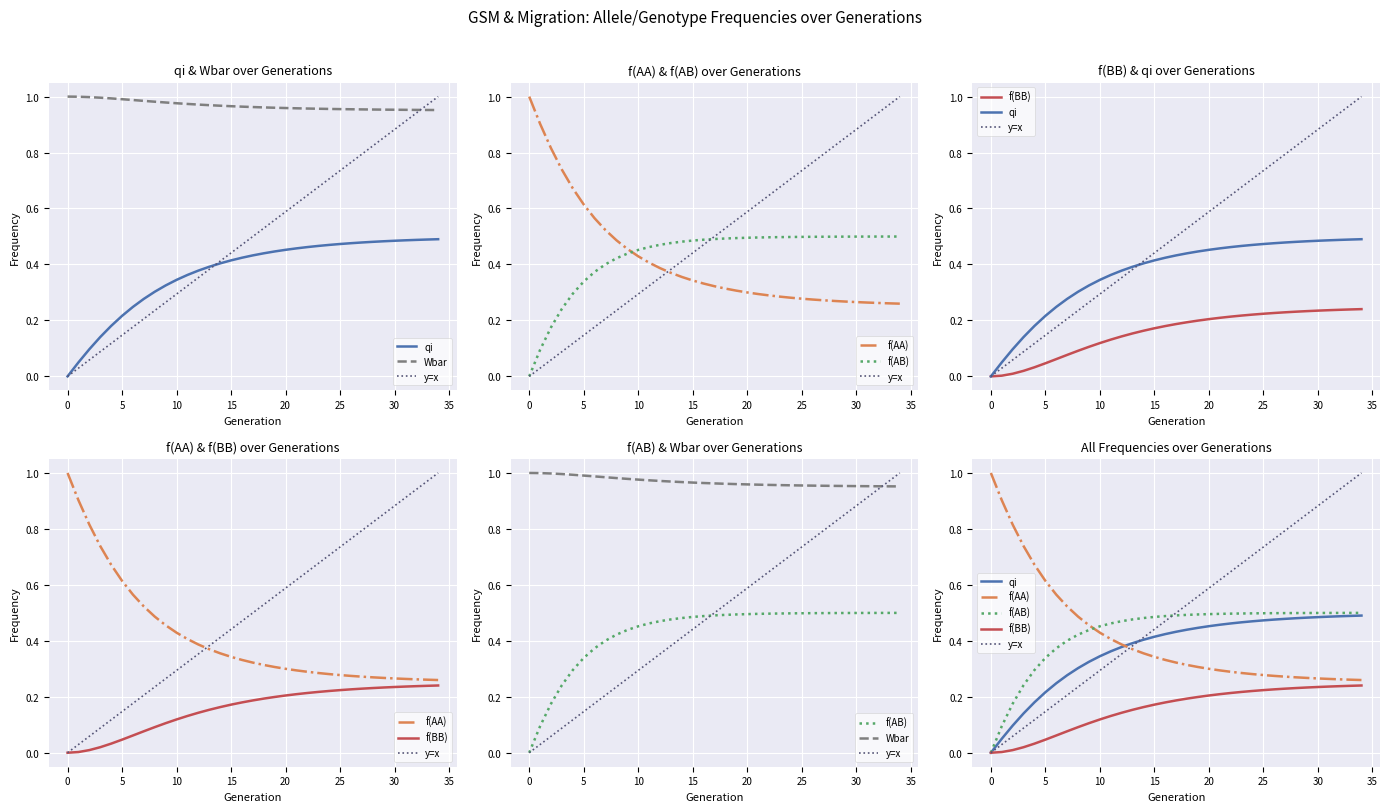

What is the average value of the qi series?

0.4